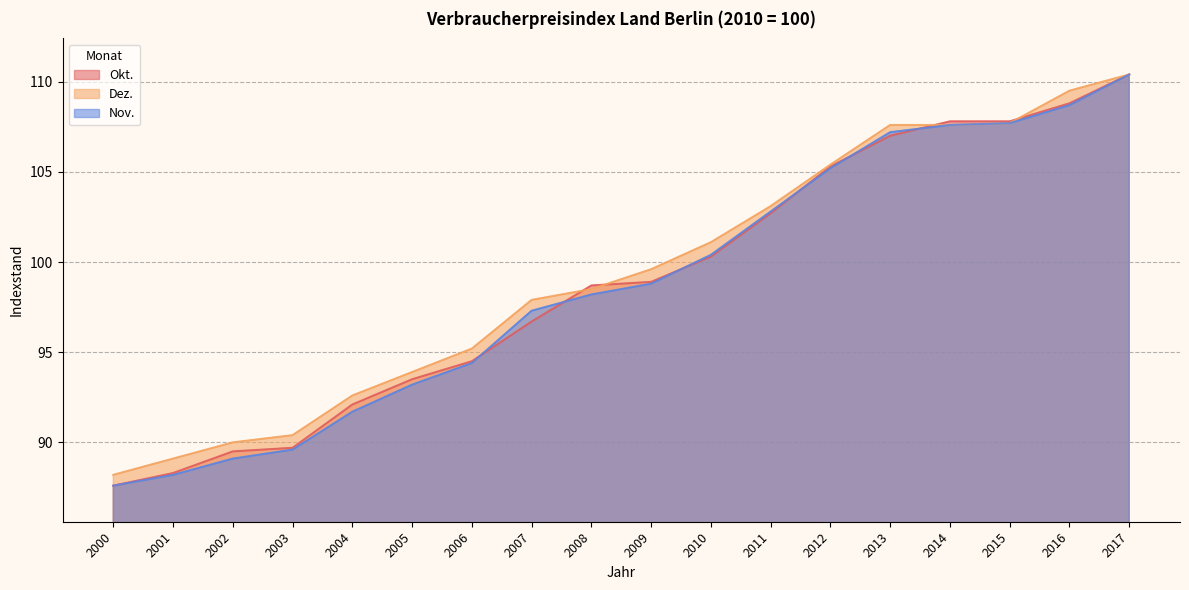

What is the total value across all series at 2015?

323.2